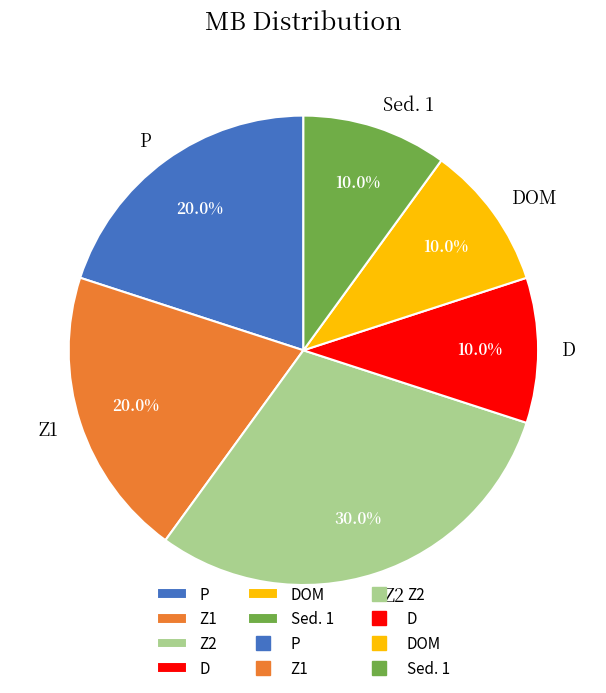

To the nearest percent, what is the difference between the largest and smallest slice percentages?

20%